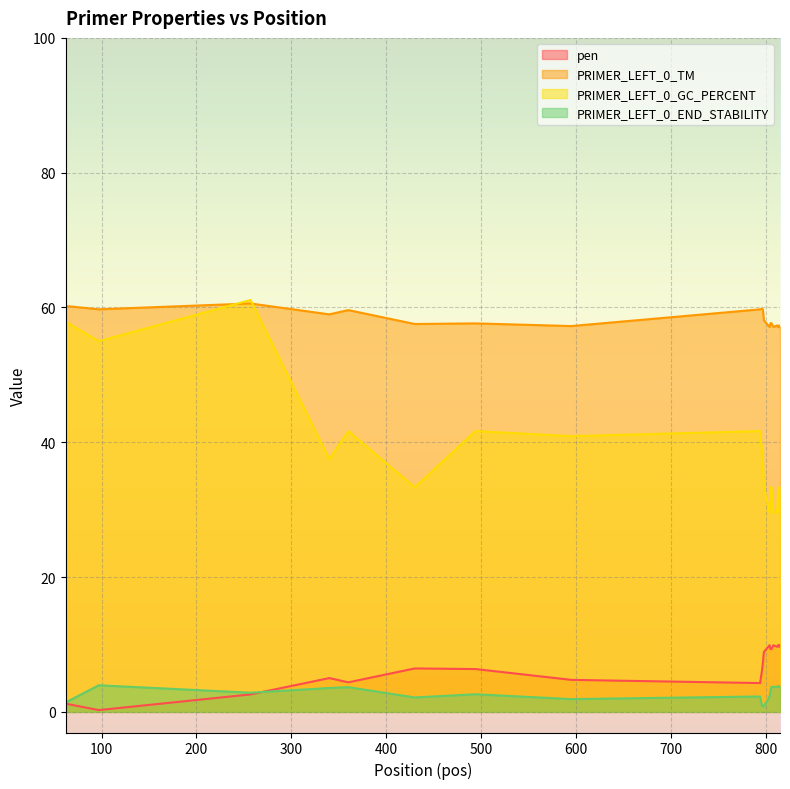

At which label does PRIMER_LEFT_0_END_STABILITY reach its minimum?

796